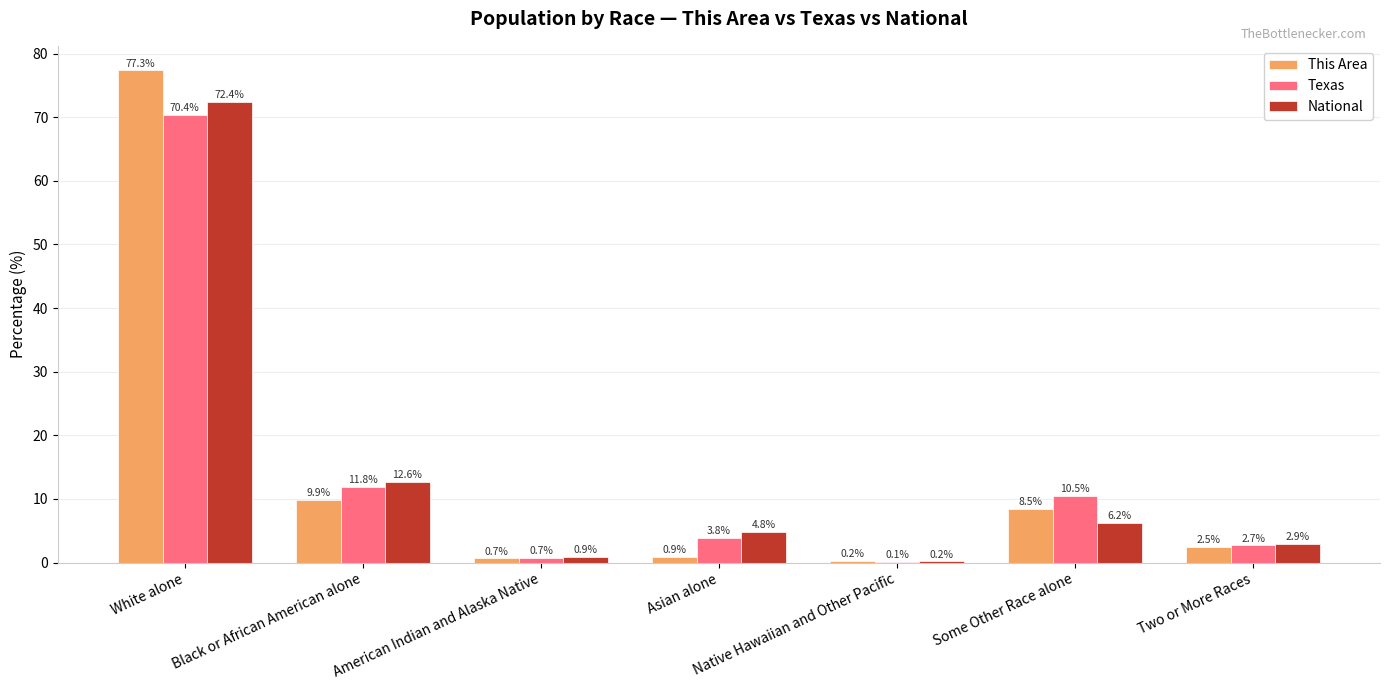

Which category has the highest value in the This Area series?

White alone